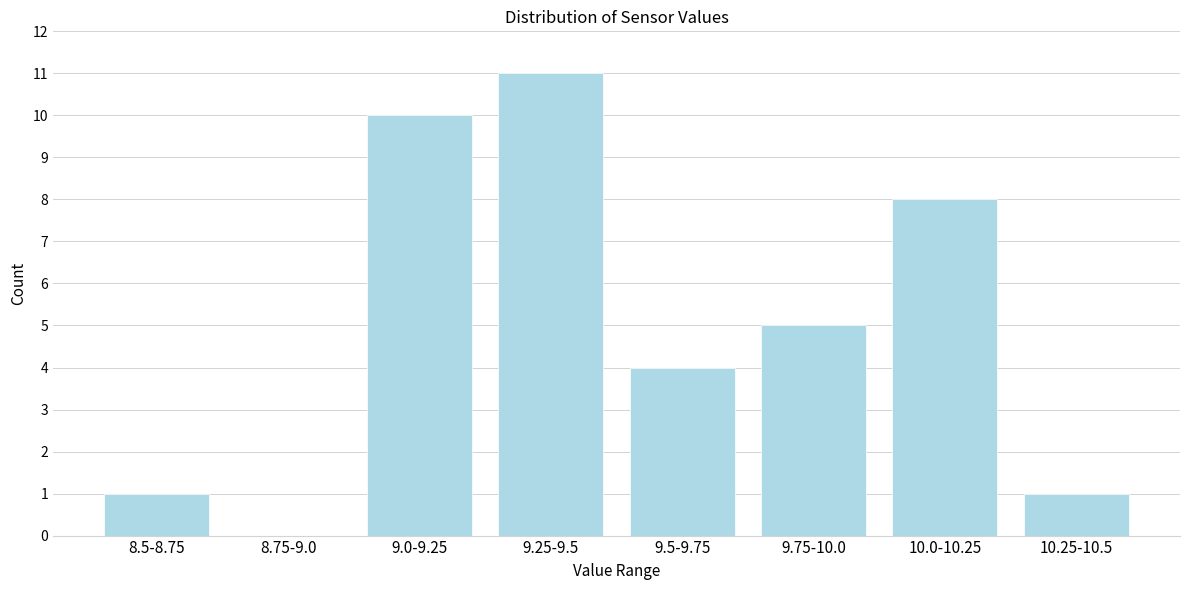

Reading right to left, extract all data points from this chart.

10.25-10.5=1	10.0-10.25=8	9.75-10.0=5	9.5-9.75=4	9.25-9.5=11	9.0-9.25=10	8.75-9.0=0	8.5-8.75=1